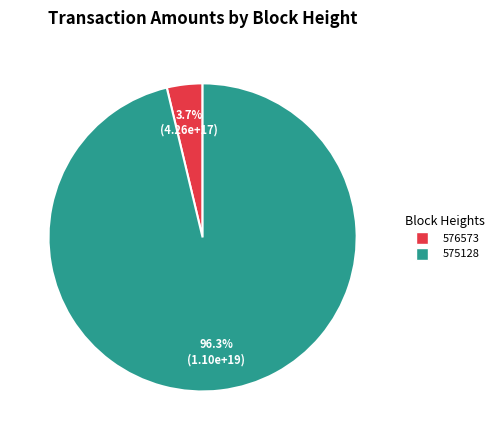

The 575128 slice represents 96% of the pie. True or false?

True